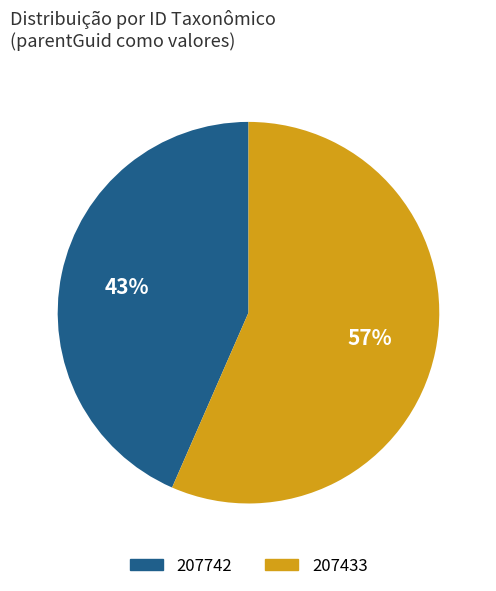

How many segments does this pie chart have?

2